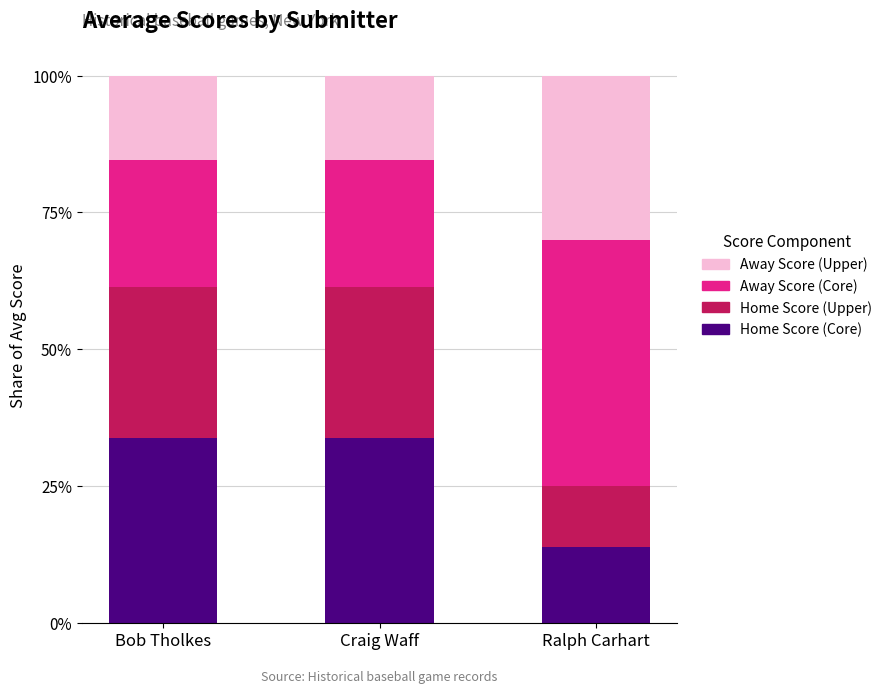

What is the total value across all series at Craig Waff?

100.0